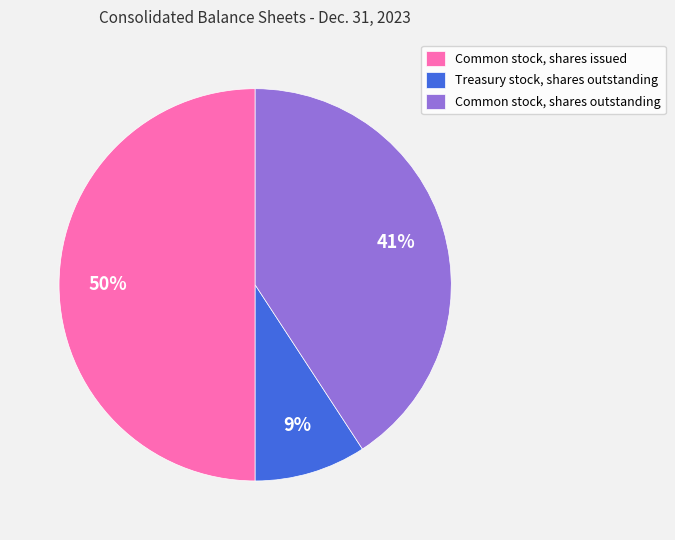

Approximately how many times larger is the value at Common stock, shares outstanding compared to Common stock, shares issued?

0.8